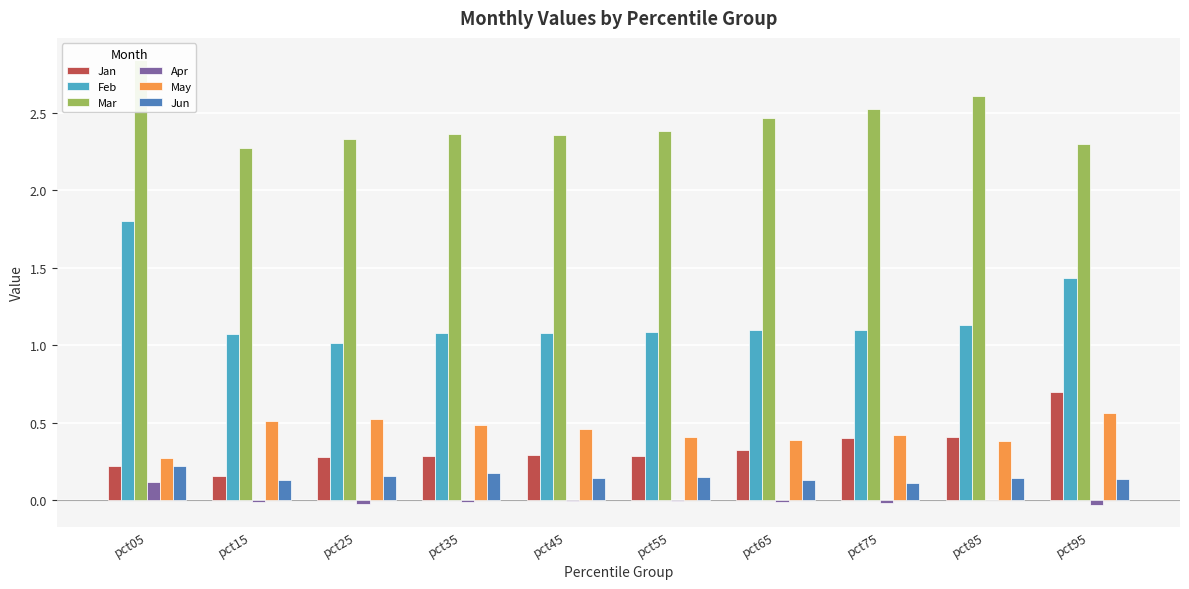

At which category does the chart reach its minimum across all series?

pct95